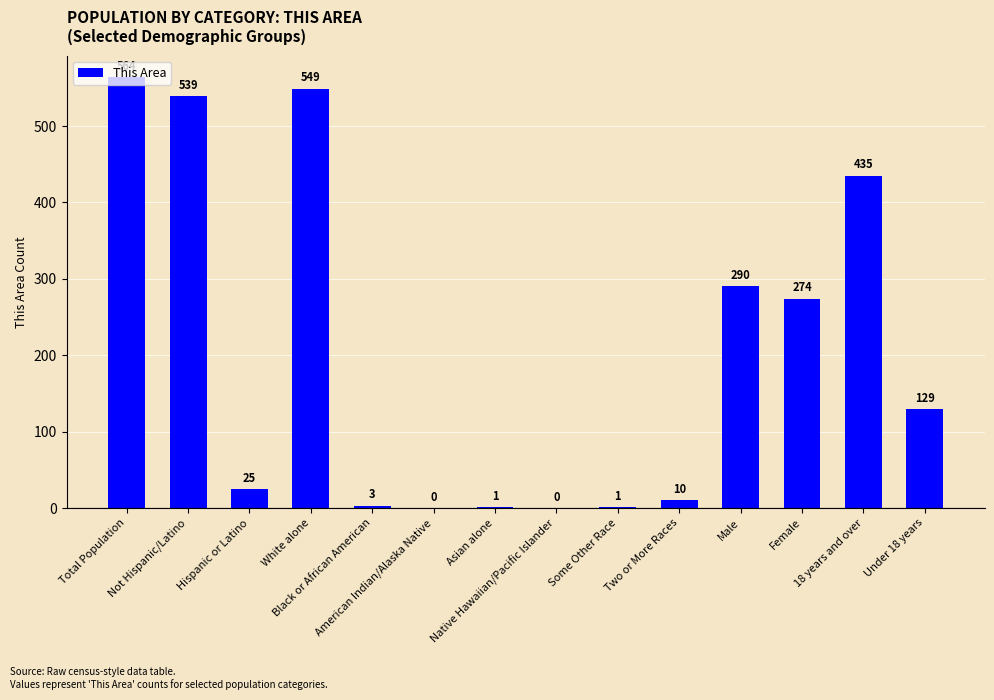

What is the change in value from Asian alone to Native Hawaiian/Pacific Islander?

-1